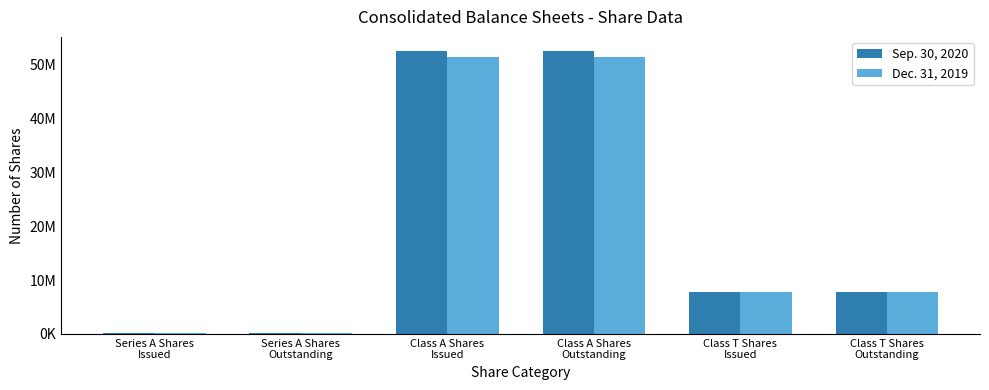

What is the spread (max minus min) of values at Class A Shares
Issued?

1018451